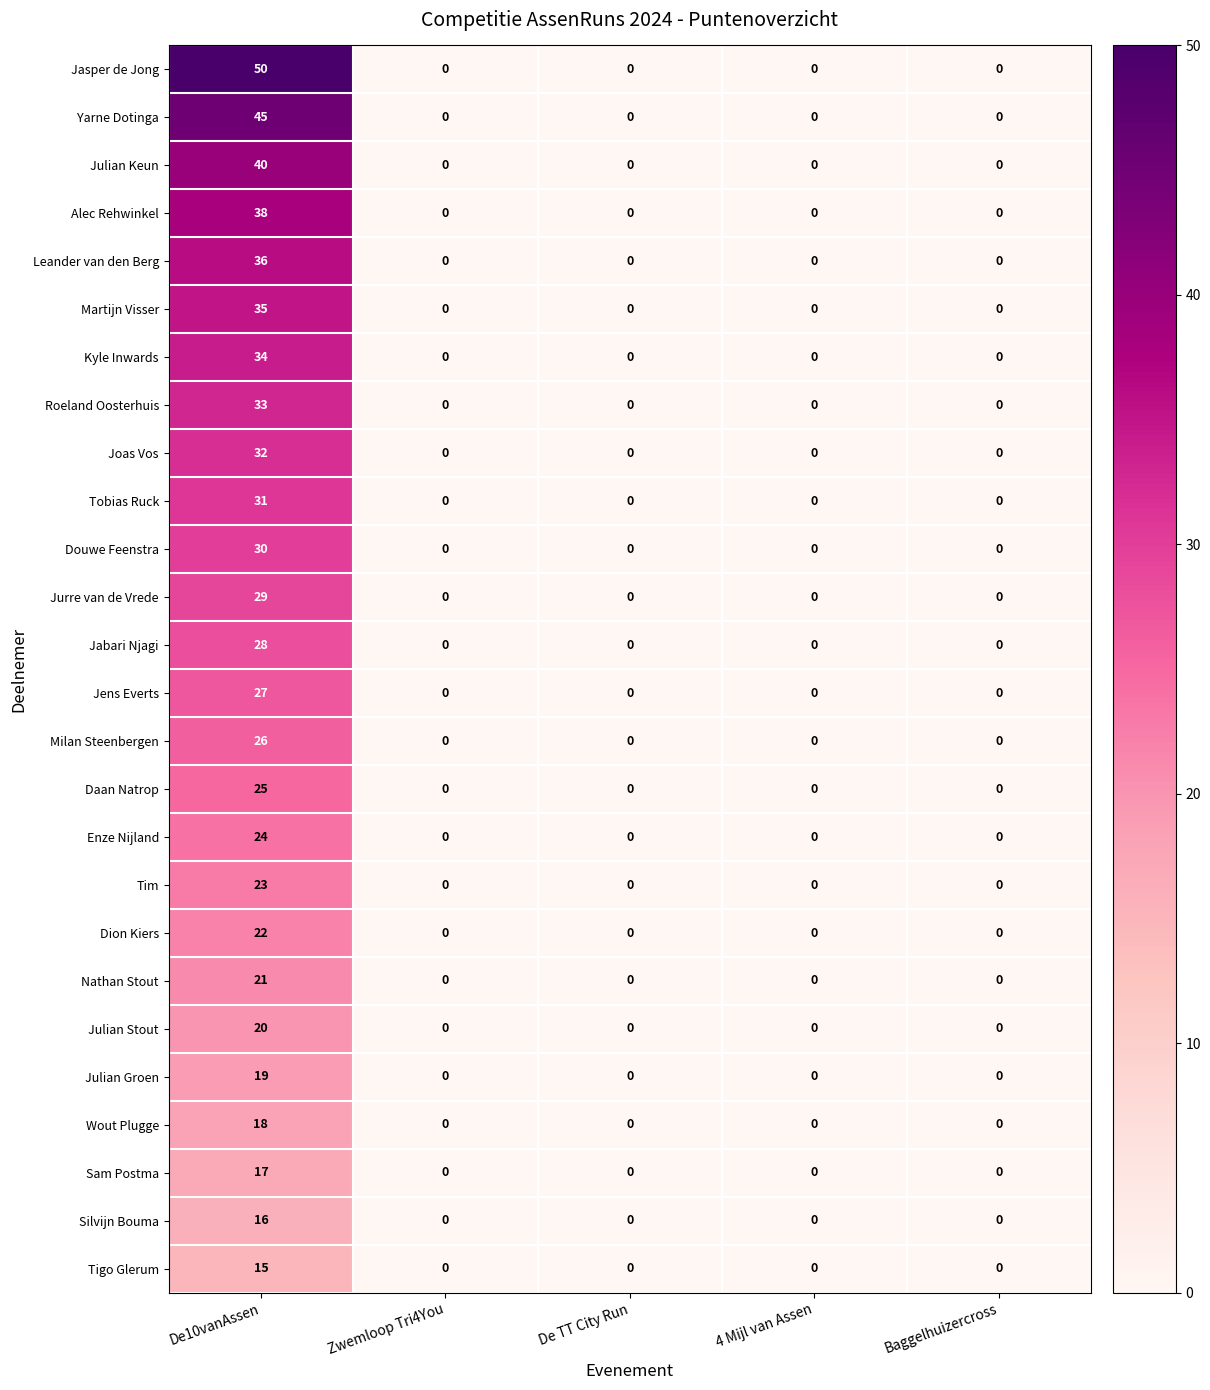

What is the greatest value displayed?

50